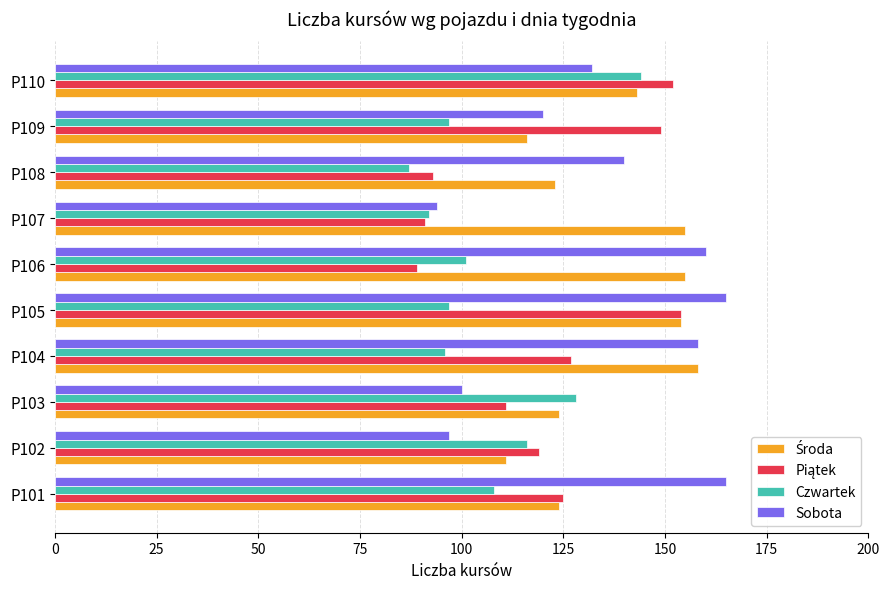

What is the maximum value for Czwartek?

144